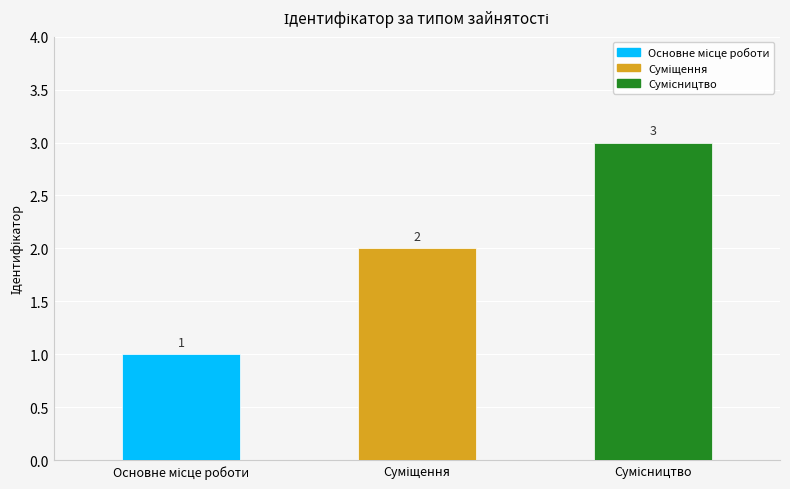

What is the minimum value shown in the chart?

1